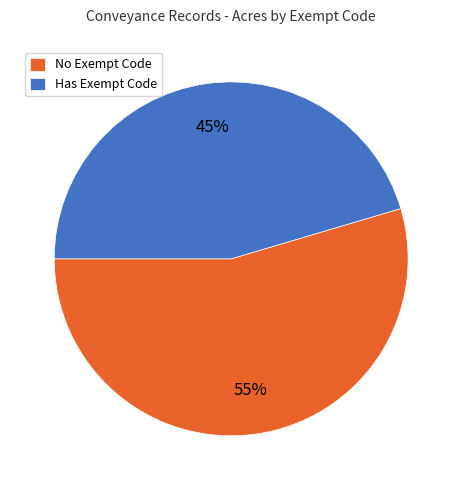

To the nearest percent, what is the average slice percentage?

50%